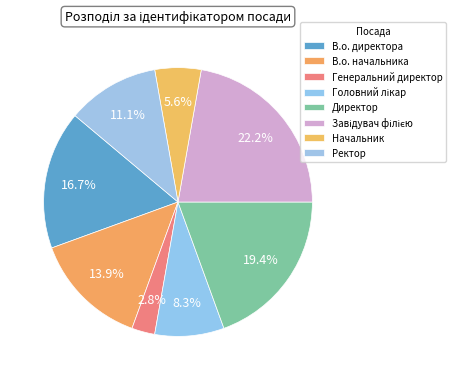

Is the sum of Ректор and В.о. начальника greater than half?

No